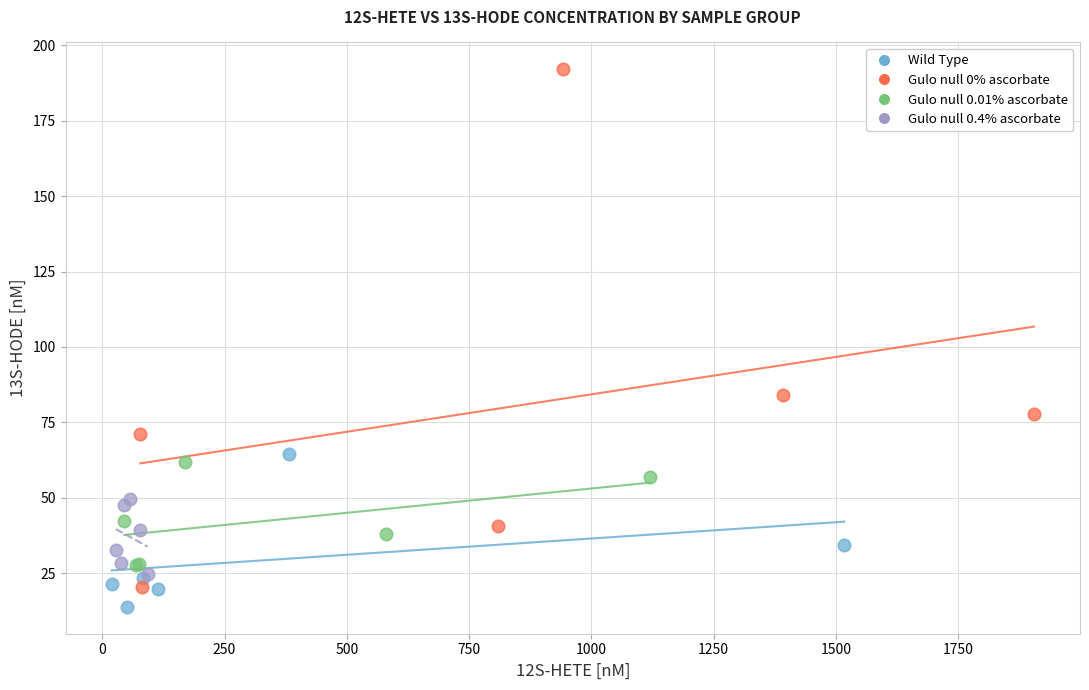

Which series has the widest spread of Y values?

Gulo null 0% ascorbate